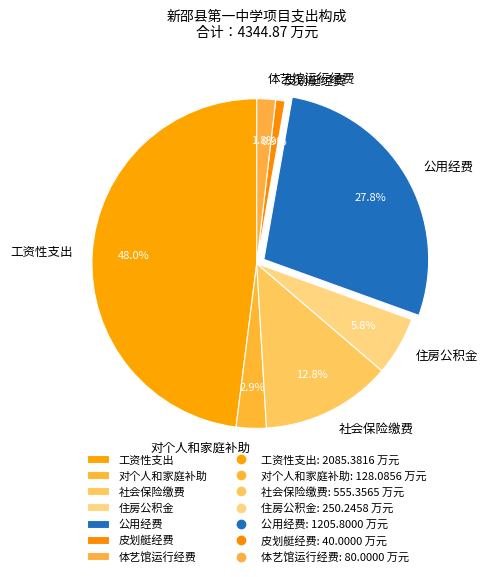

What is the largest slice in the pie chart?

工资性支出